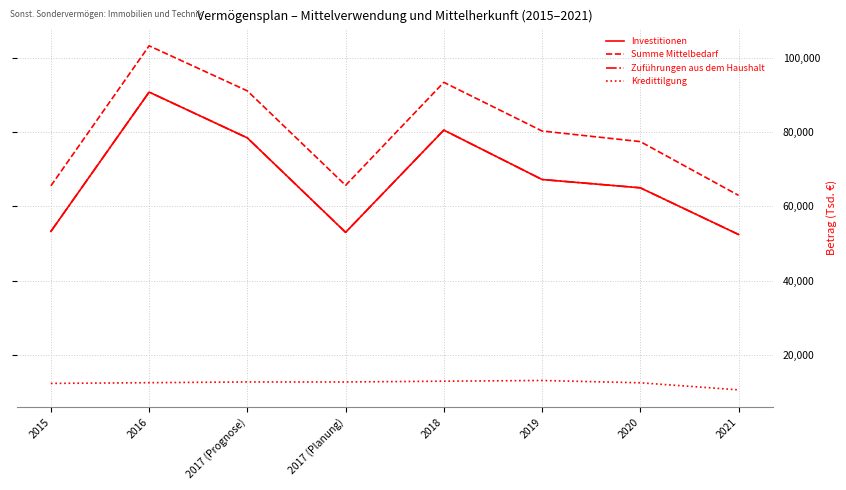

Is this an area chart (filled region under the line)?

No